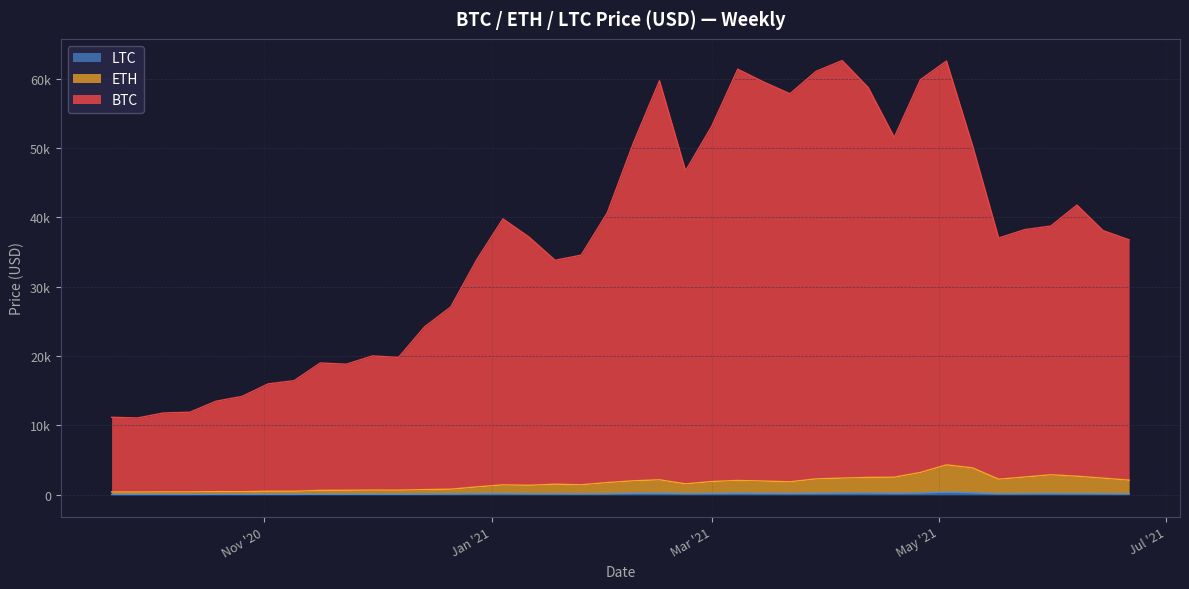

What is the difference between the BTC values at 2021-04-19 and 2021-06-07?

9766.8